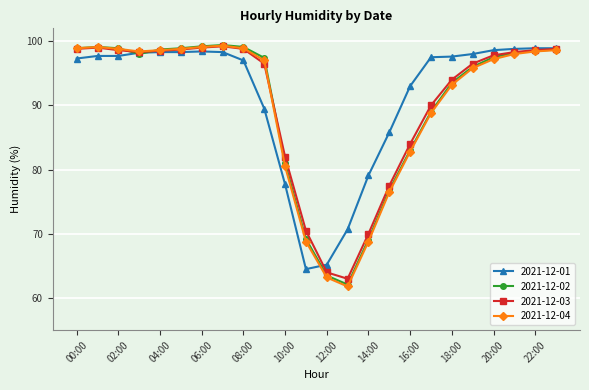

What is the value of the 2021-12-01 point at the 21st from the left?

98.6